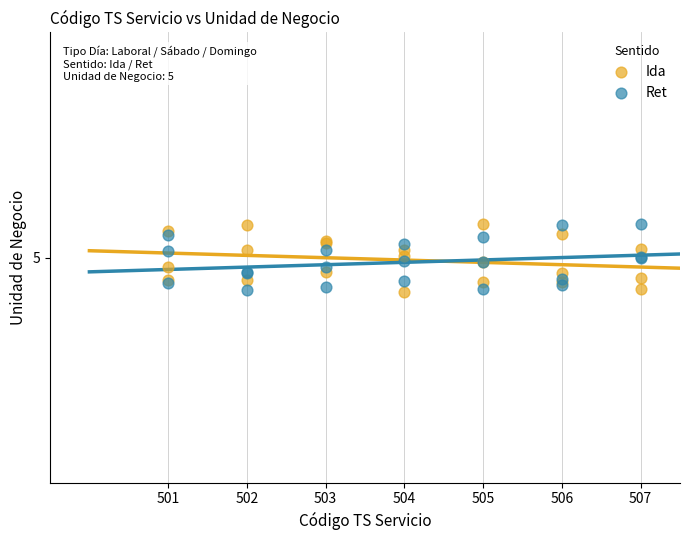

What are all the series names shown in the legend?

Ida, Ret